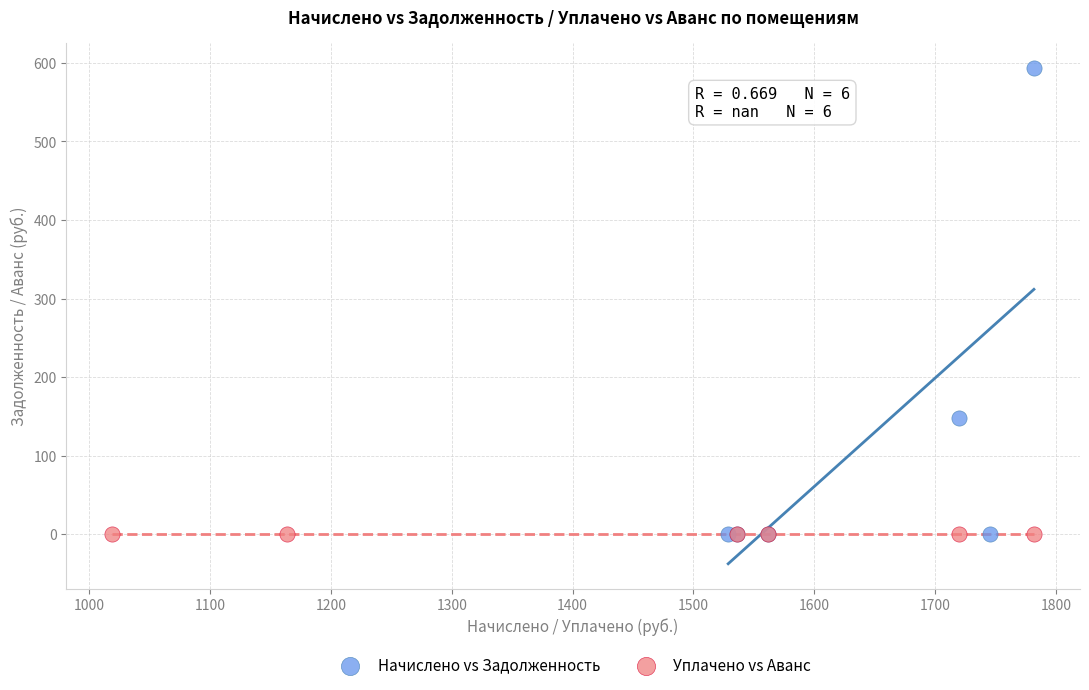

Which series reaches the maximum Y coordinate?

Начислено vs Задолженность